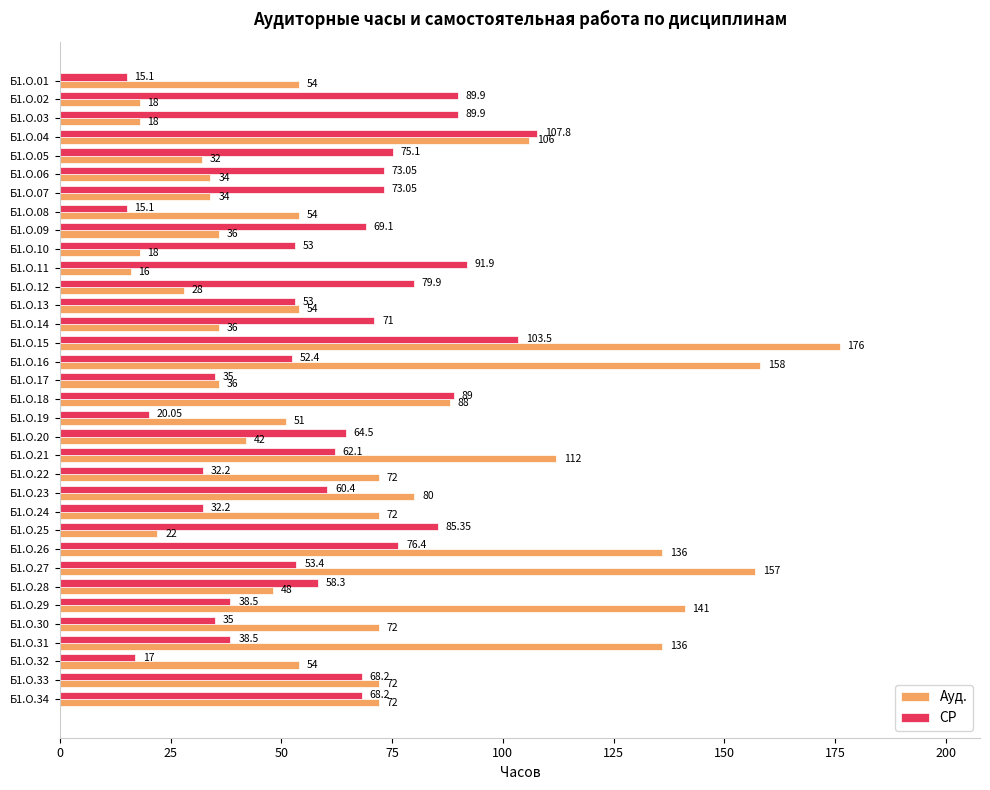

At which category is the sum across all series the highest?

Б1.О.15